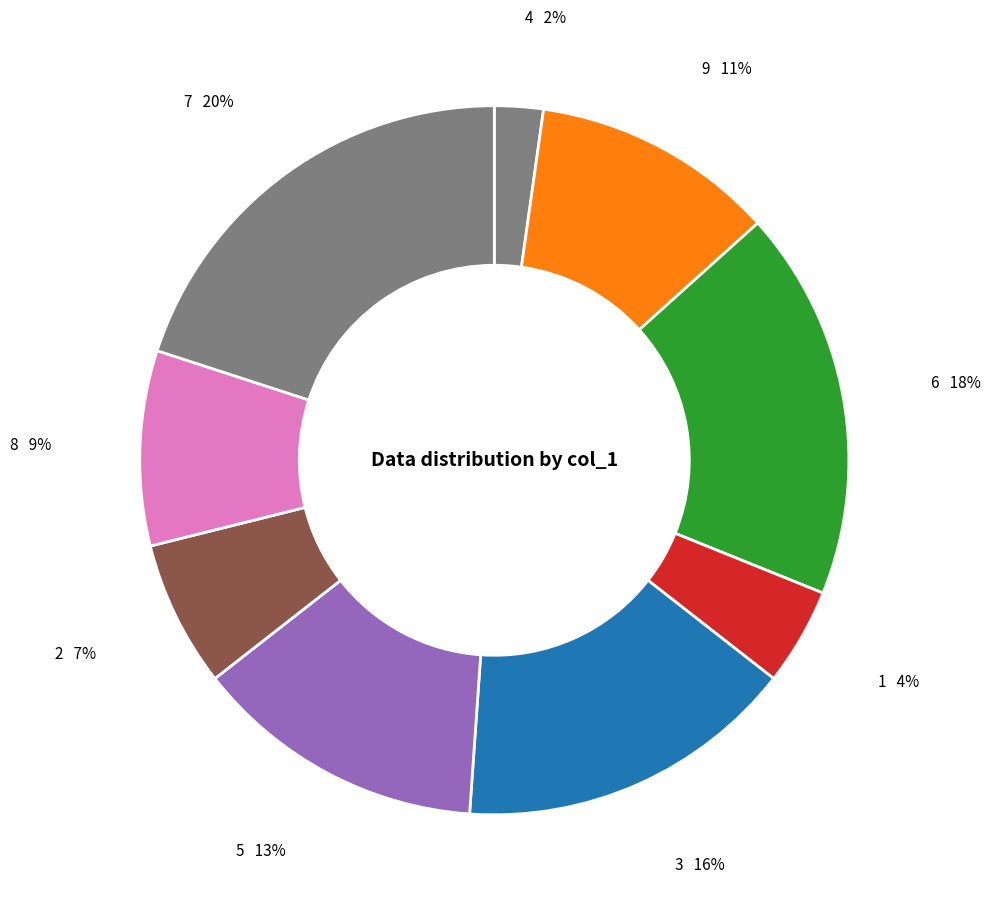

True or false: 5 accounts for 6% of the total.

False